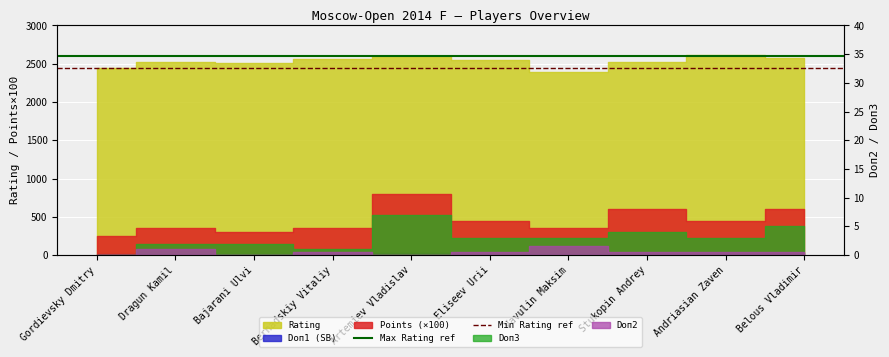

What is the label of the 2nd point from the right?

Gordievsky Dmitry